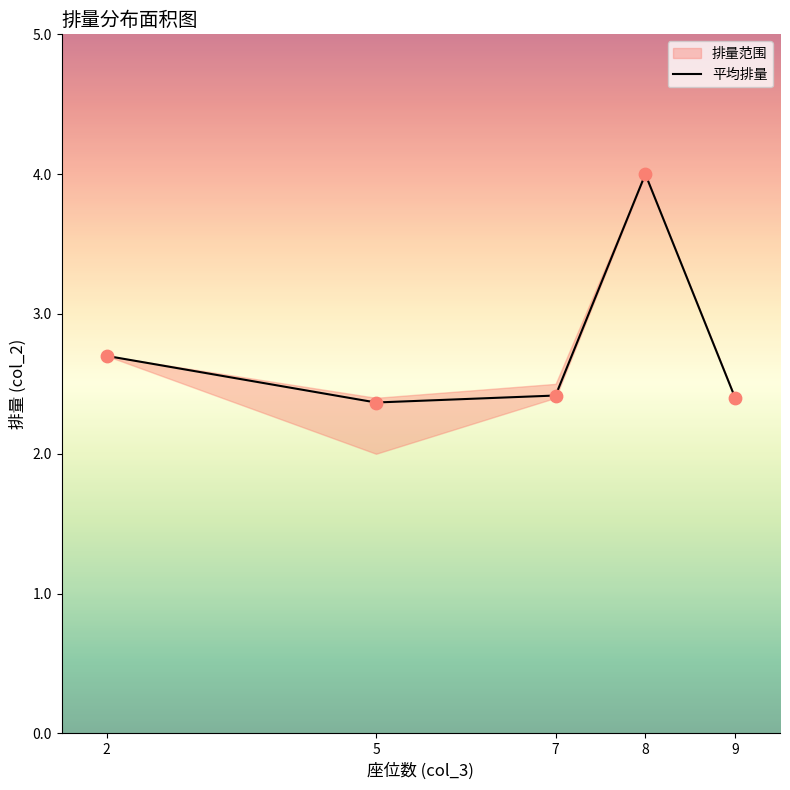

Between 5 and 7, which is larger?

7